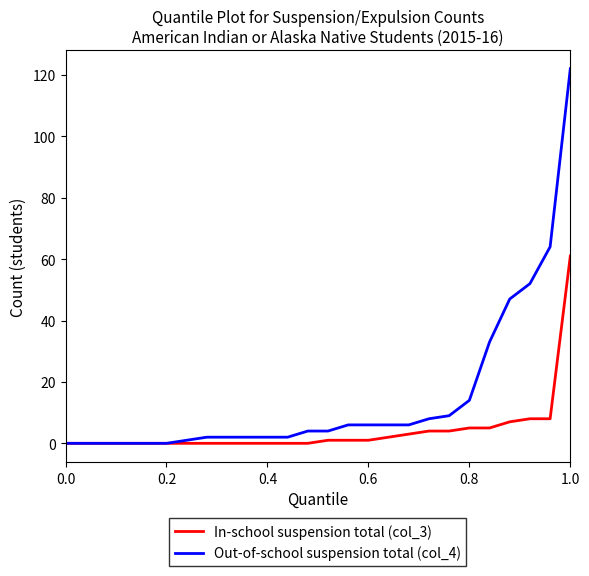

What is the greatest value displayed?

122